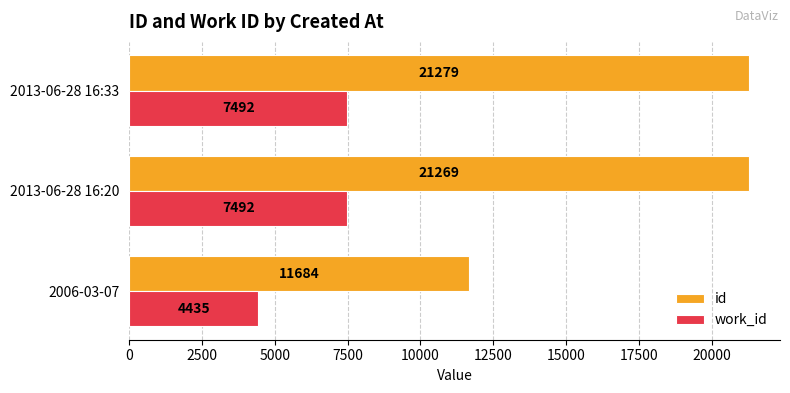

What is the difference between the second highest and minimum values in the id series?

9585